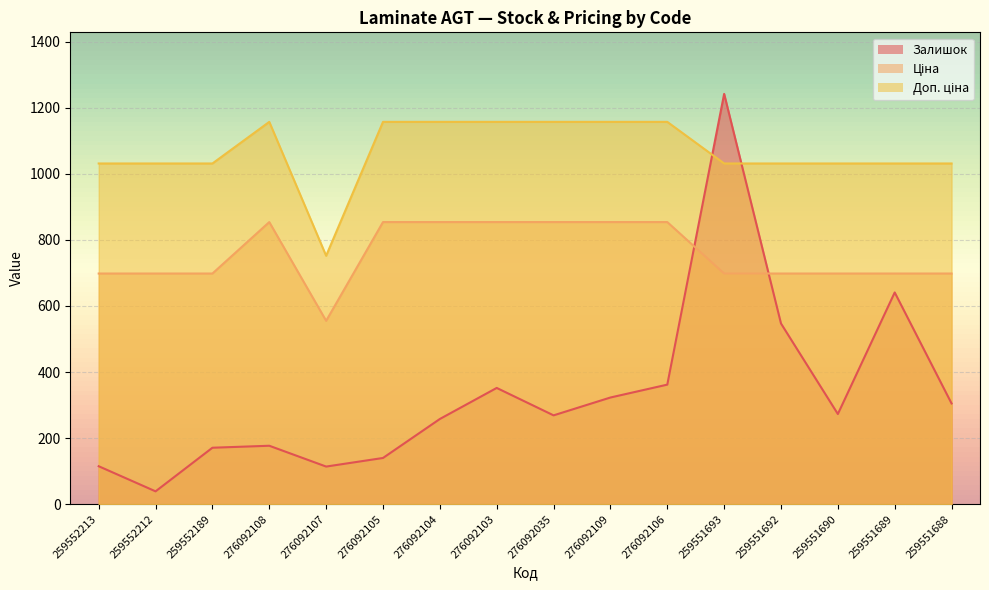

Reading right to left, list all the values displayed in this chart.

Залишок: 305.0	641.0	273.0	547.0	1242.0	362.0	323.0	269.0	352.0	258.0	140.0	114.0	177.0	171.0	39.0	115.0
Ціна: 698.3	698.3	698.3	698.3	698.3	854.0	854.0	854.0	854.0	854.0	854.0	555.1	854.0	698.3	698.3	698.3
Доп. ціна: 1031.4	1031.4	1031.4	1031.4	1031.4	1157.3	1157.3	1157.3	1157.3	1157.3	1157.3	752.0	1157.3	1031.4	1031.4	1031.4